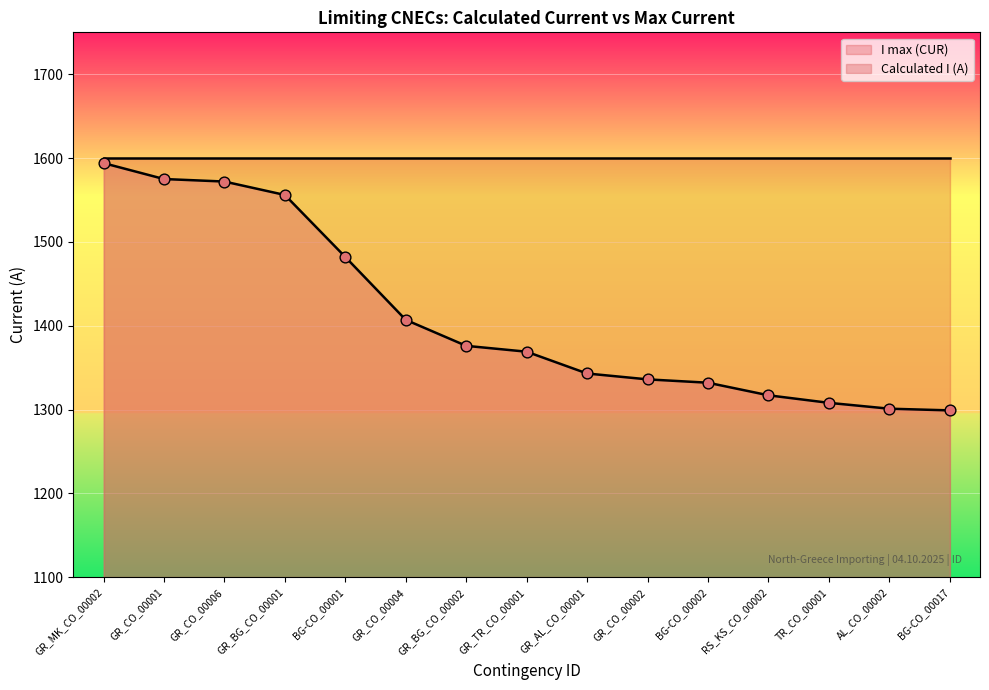

What is the change in value from GR_TR_CO_00001 to GR_CO_00002?

-33